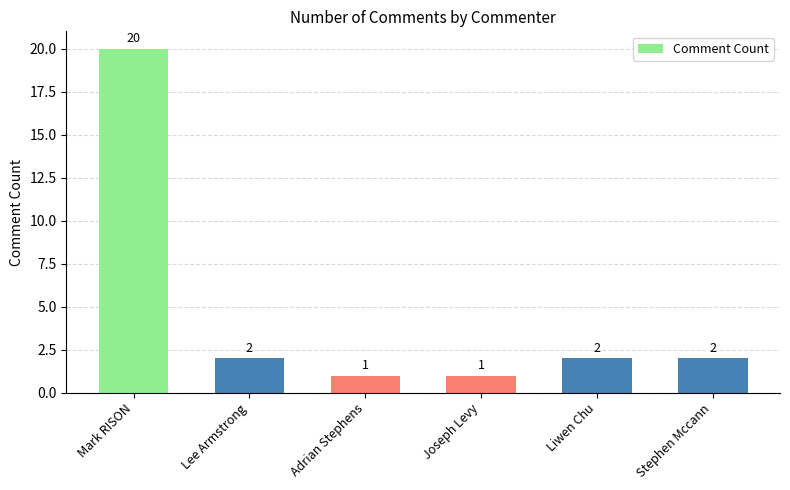

What is the value of the 5th bar from the left?

2